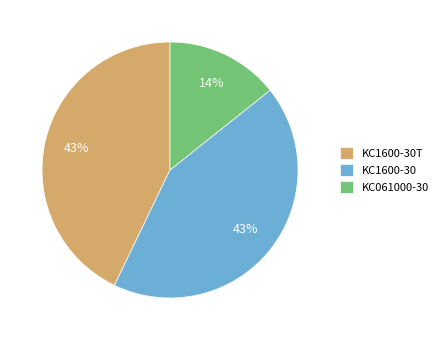

What percentage is the KC1600-30 slice, to the nearest percent?

43%